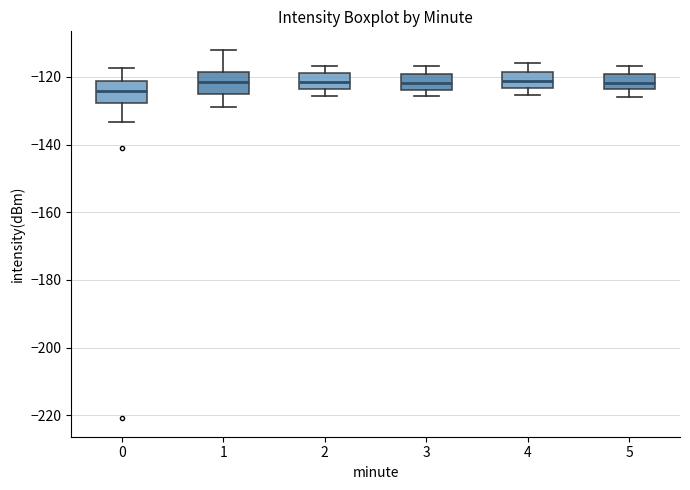

Reading left to right, transcribe this box plot: for each box, give where its median line is, the range the box spans, and where its two whiskers end, as read against the y-axis. The values are not printed on the chart, so give them approximately, as read against the axis.

0: median -124, box -128 to -122, whiskers -134 to -118
1: median -122, box -124 to -118, whiskers -128 to -112
2: median -122, box -124 to -118, whiskers -126 to -116
3: median -122, box -124 to -120, whiskers -126 to -116
4: median -122, box -124 to -118, whiskers -126 to -116
5: median -122, box -124 to -120, whiskers -126 to -116